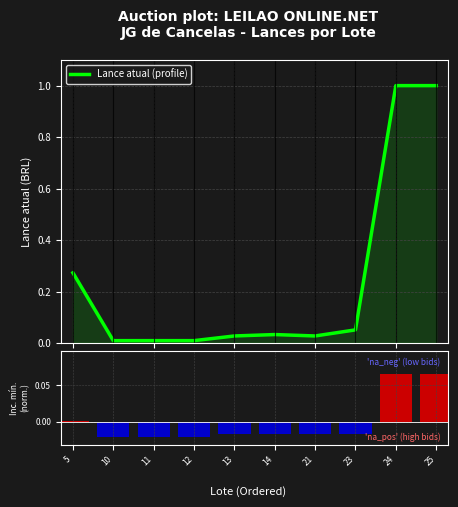

Which has a higher value, 10 or 5?

5